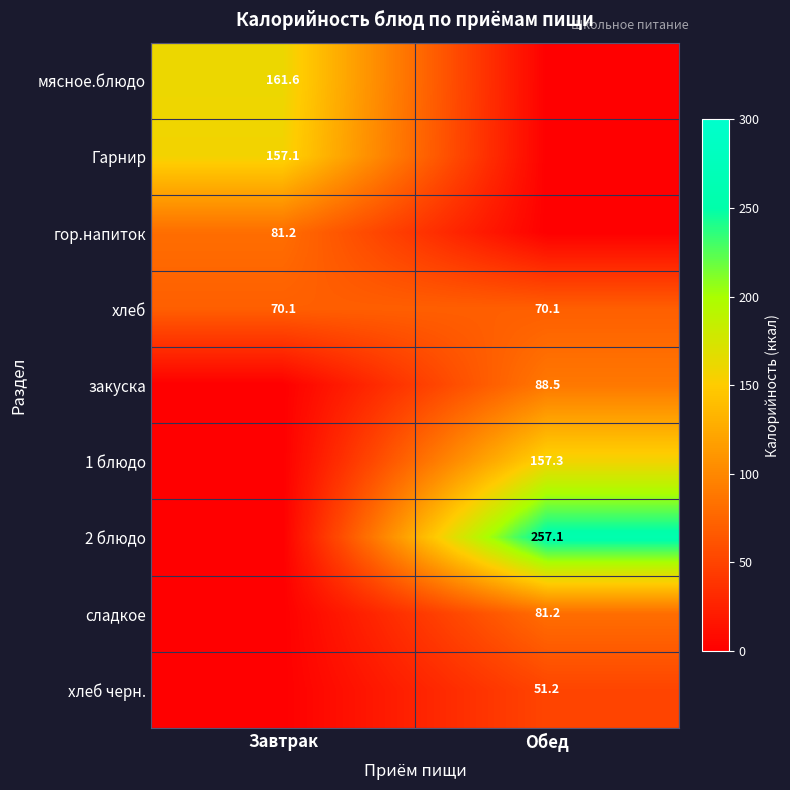

Count the number of data series in this chart.

9